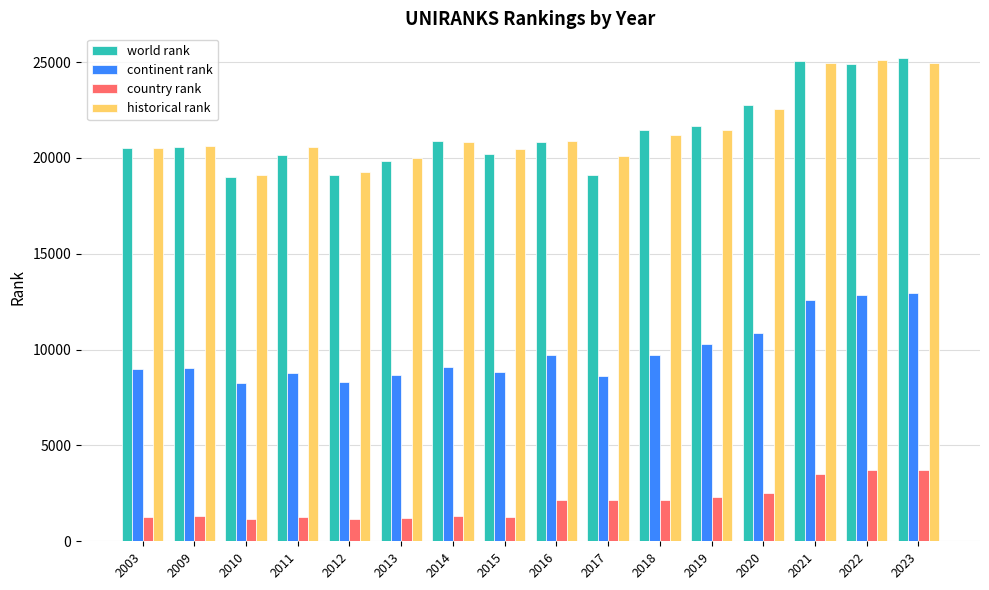

What is the sum of all country rank values?

32218